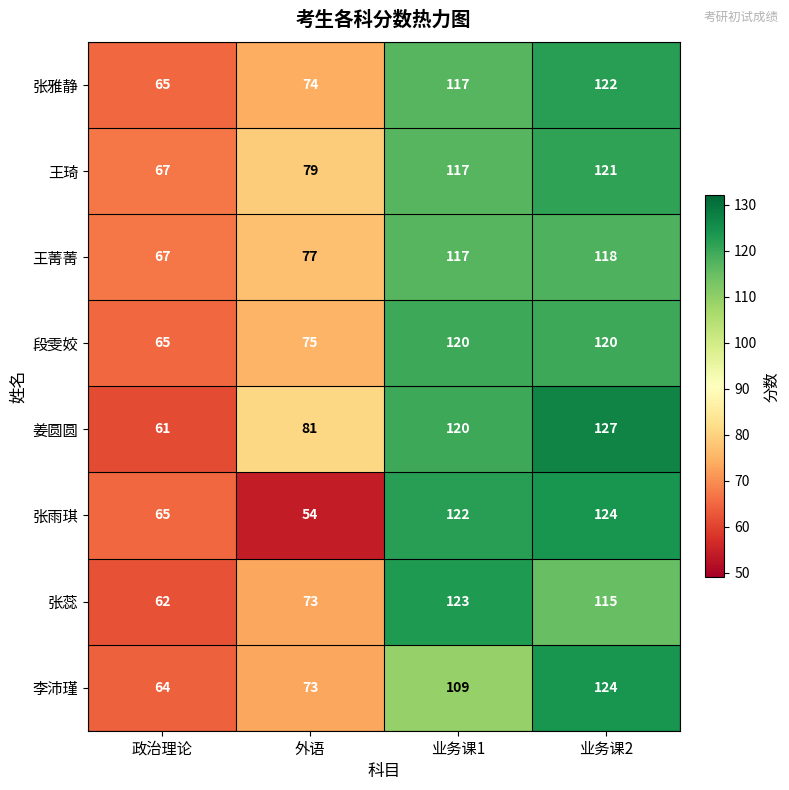

How many 姜圆圆 values are between 81 and 127?

3